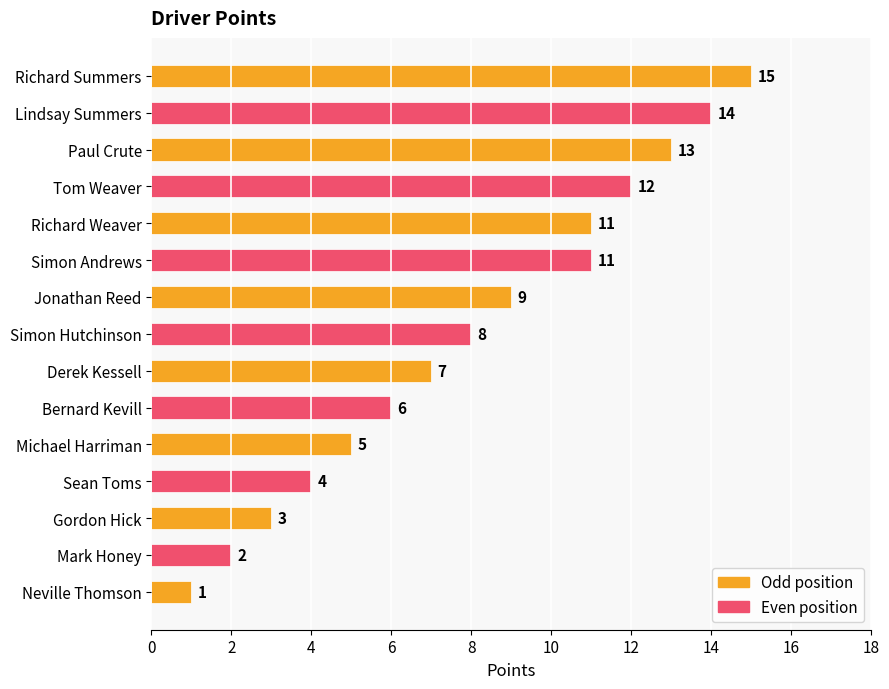

What is the sum of all values?

121